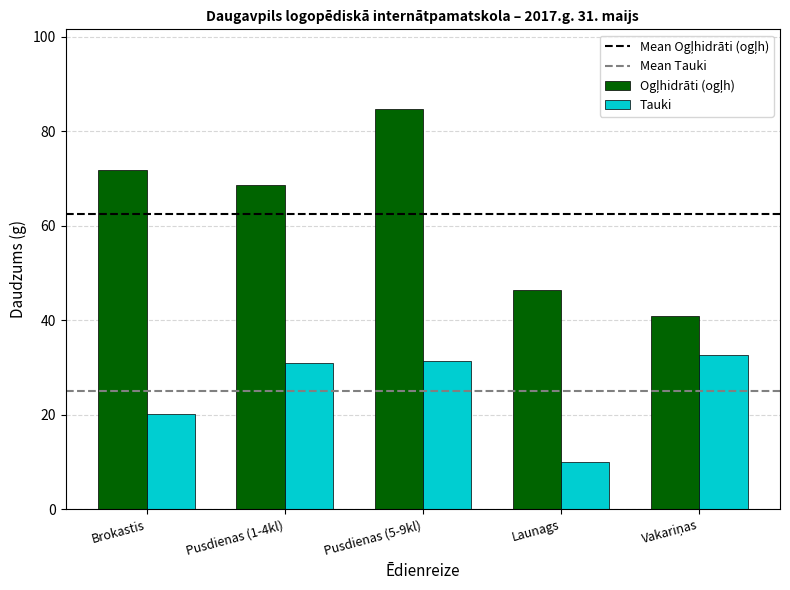

True or false: Tauki has a value of 20.1 at Brokastis.

True